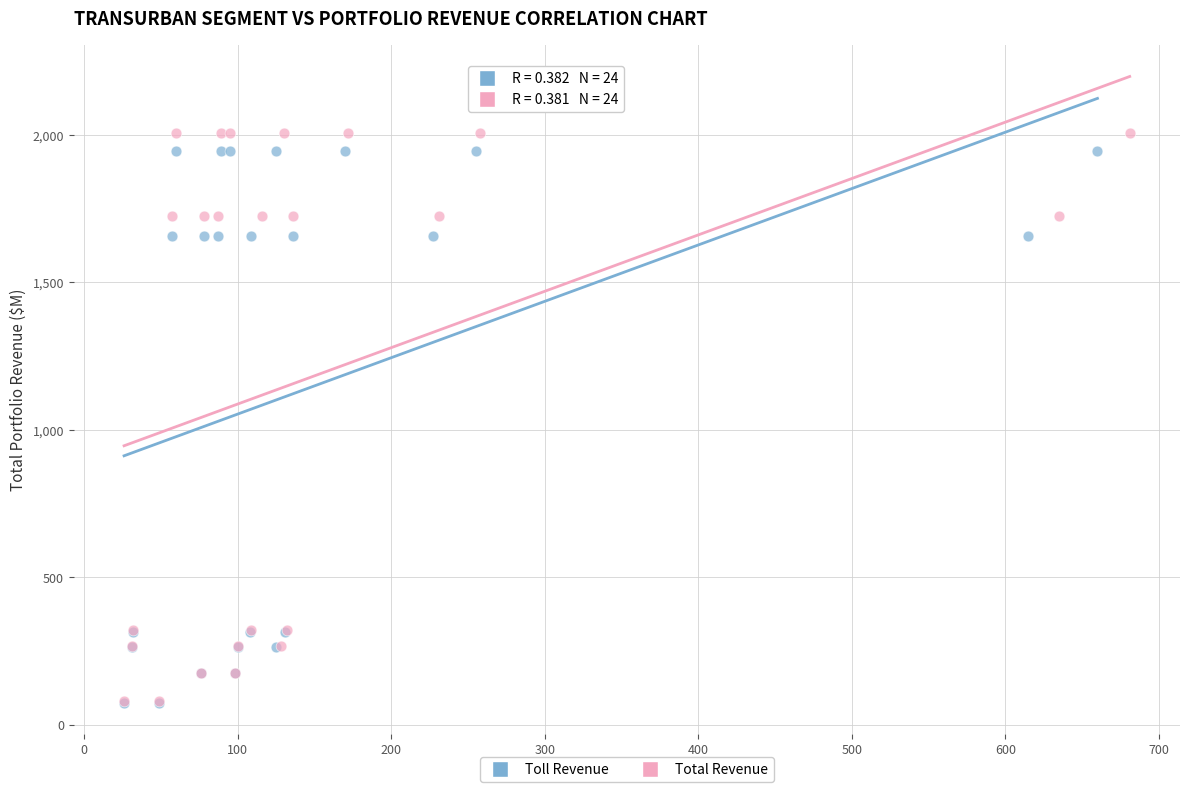

What are all the series names shown in the legend?

Toll Revenue, Total Revenue